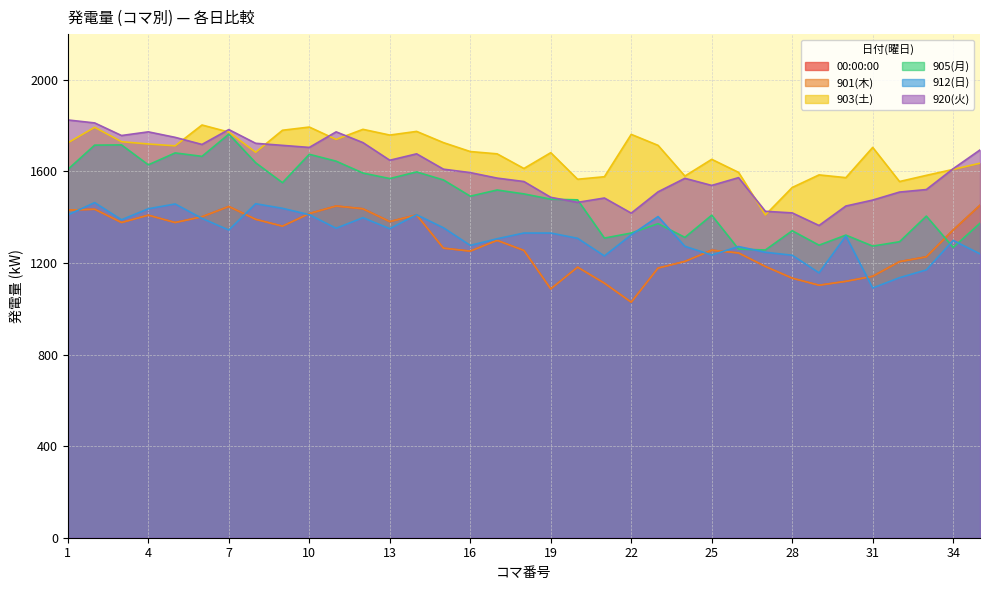

Between 6 and 20, which series saw the biggest shift?

920(火)